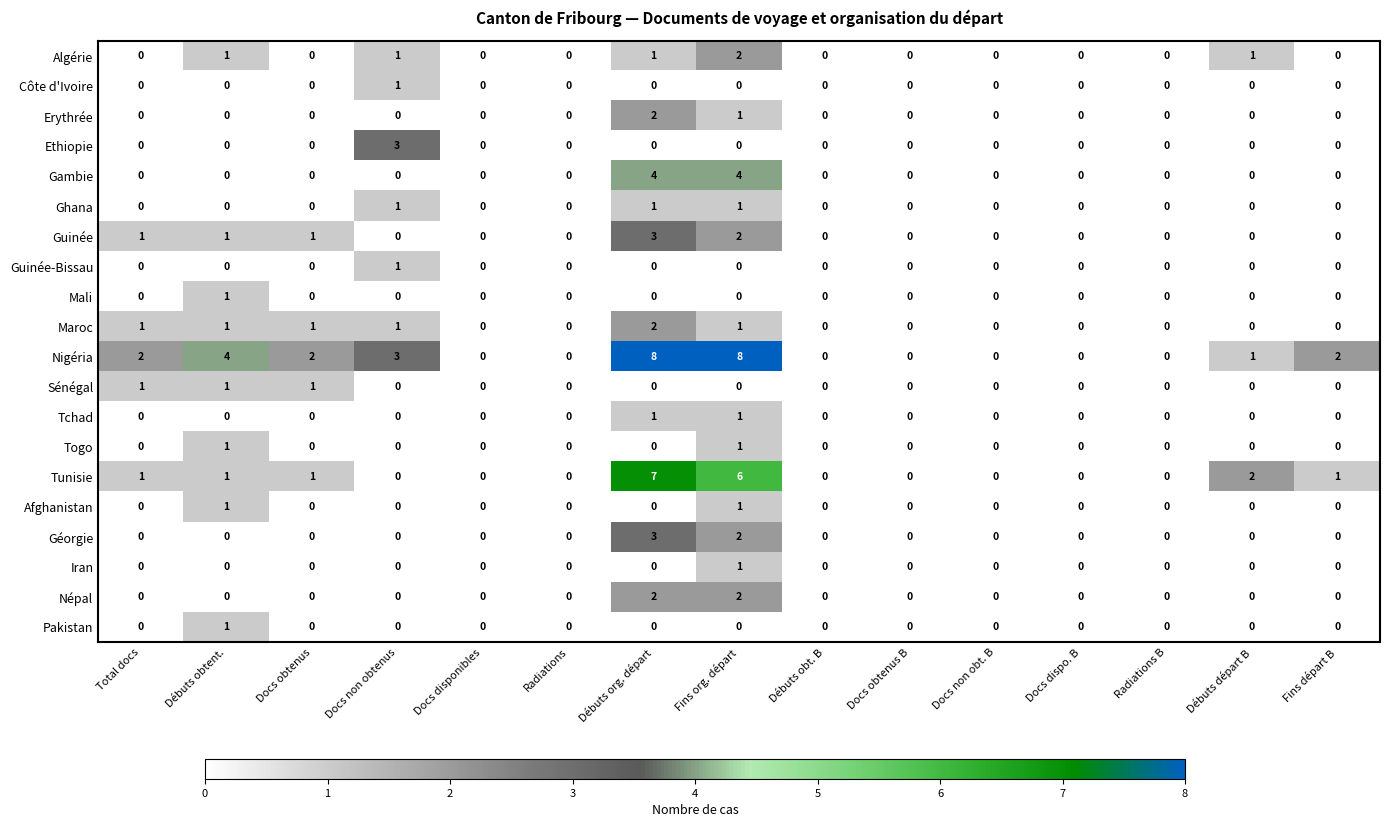

Count the number of categories in the chart.

15